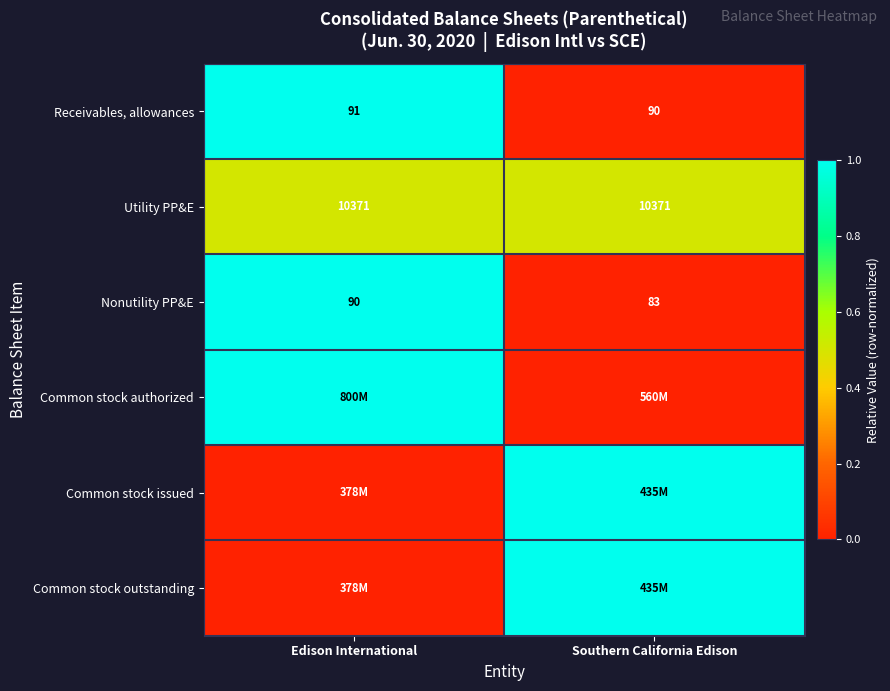

Count the number of categories in the chart.

2